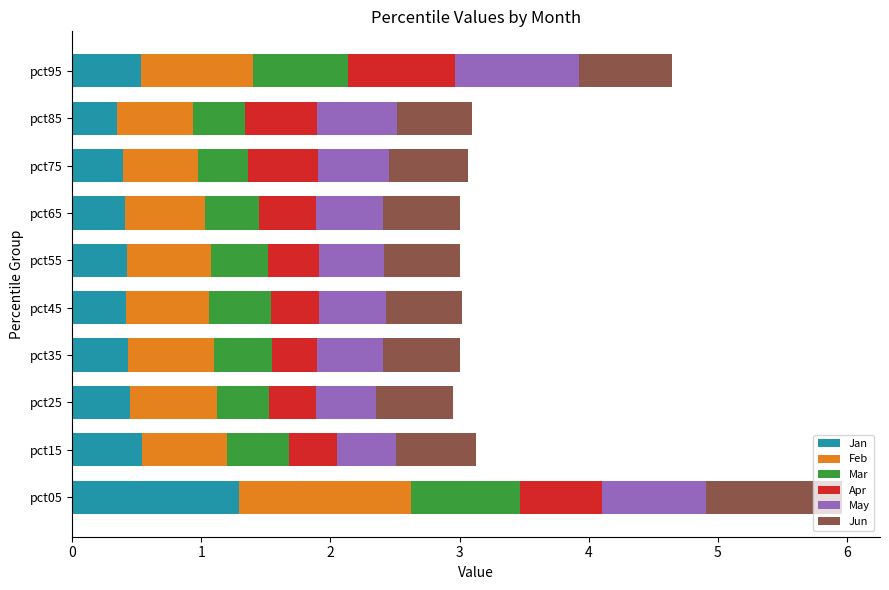

Which category has the highest value in the Jan series?

pct05